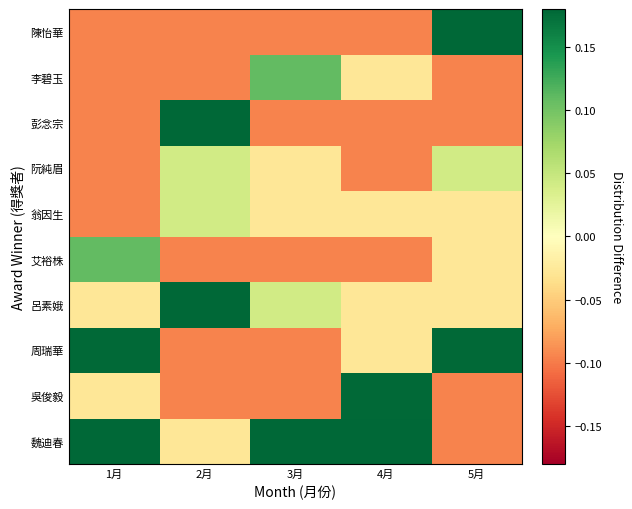

Between 2月 and 1月, which is larger?

1月